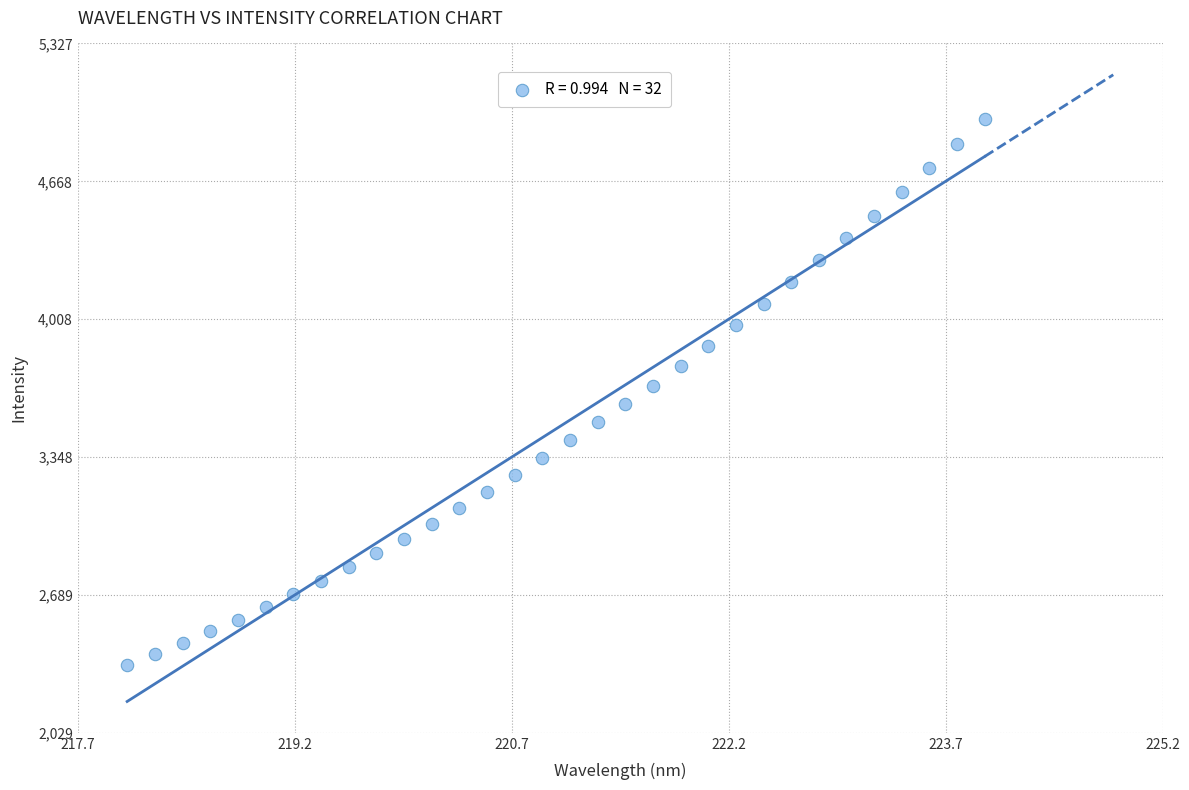

What is the range of X values (max minus min)?

5.9